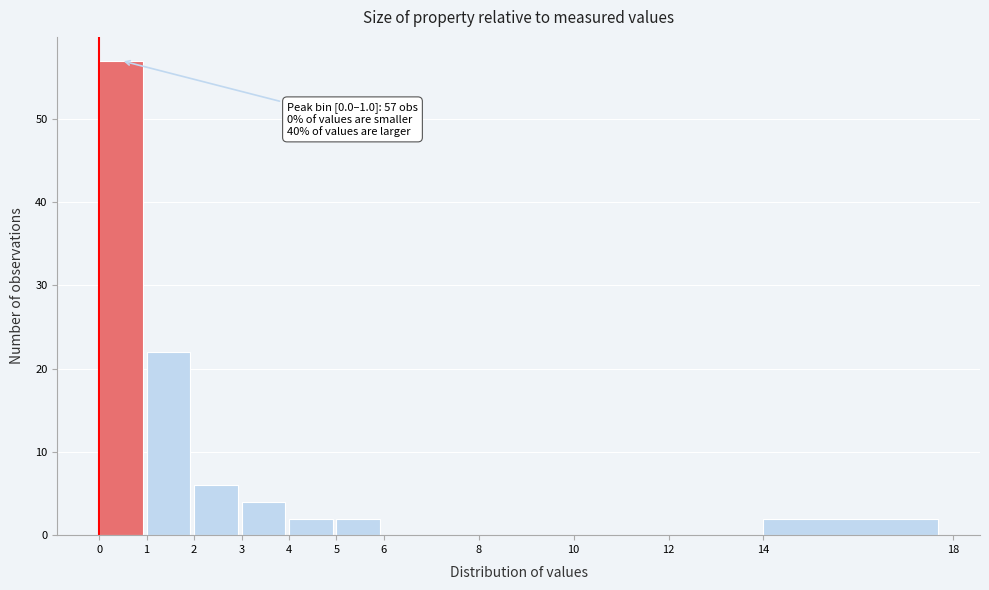

Over which range of the x-axis is the bar tallest?

0 to 1